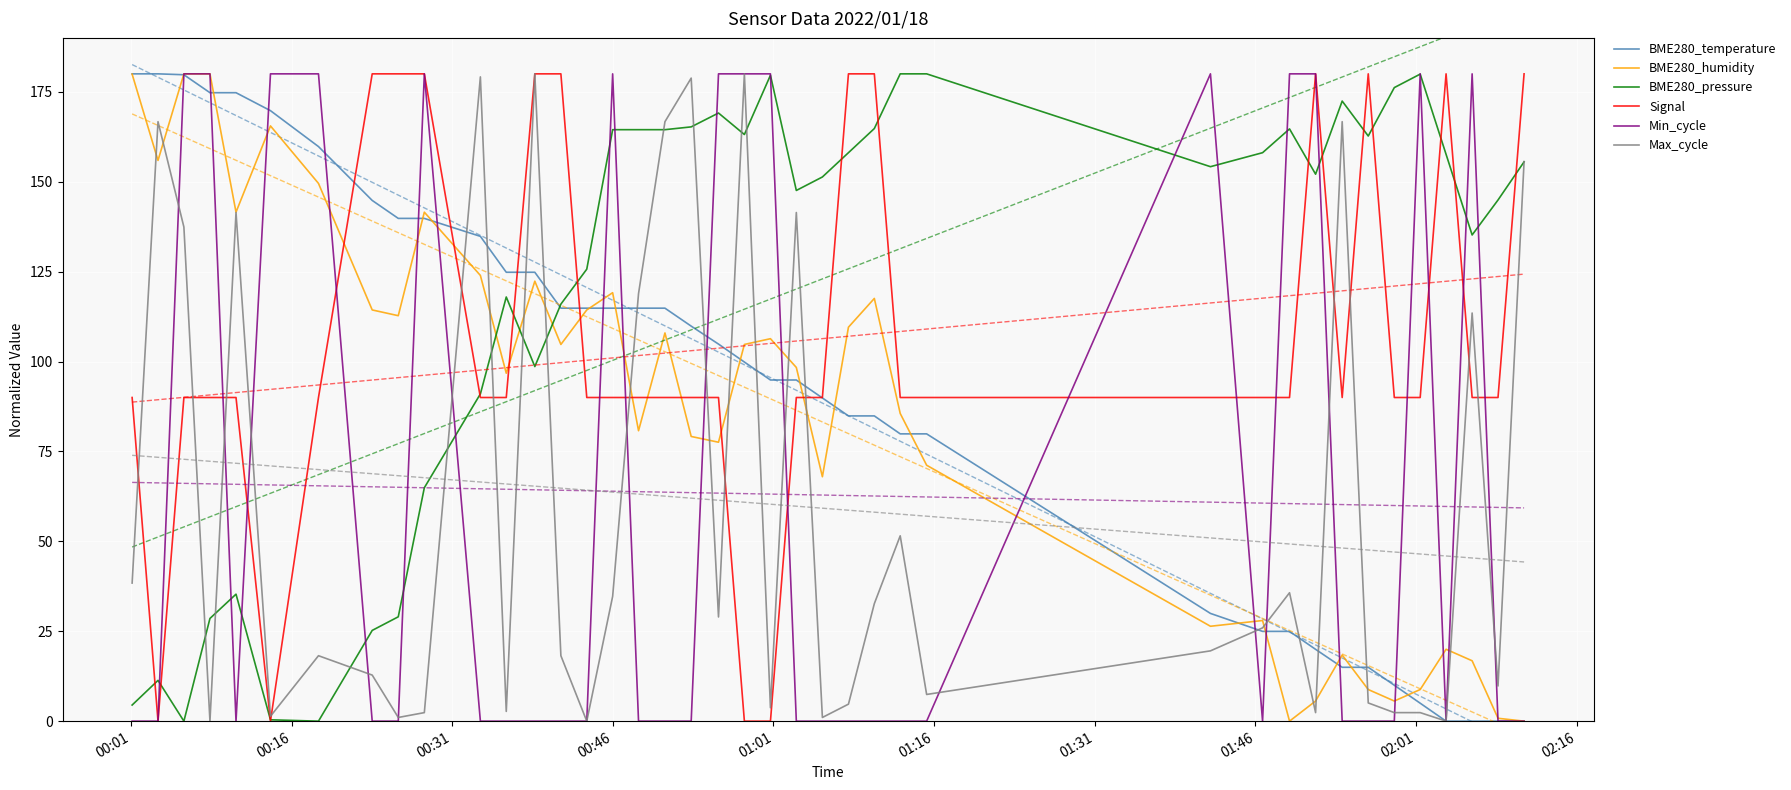

In Signal, how many points are higher than both neighbors (excluding endpoints)?

3